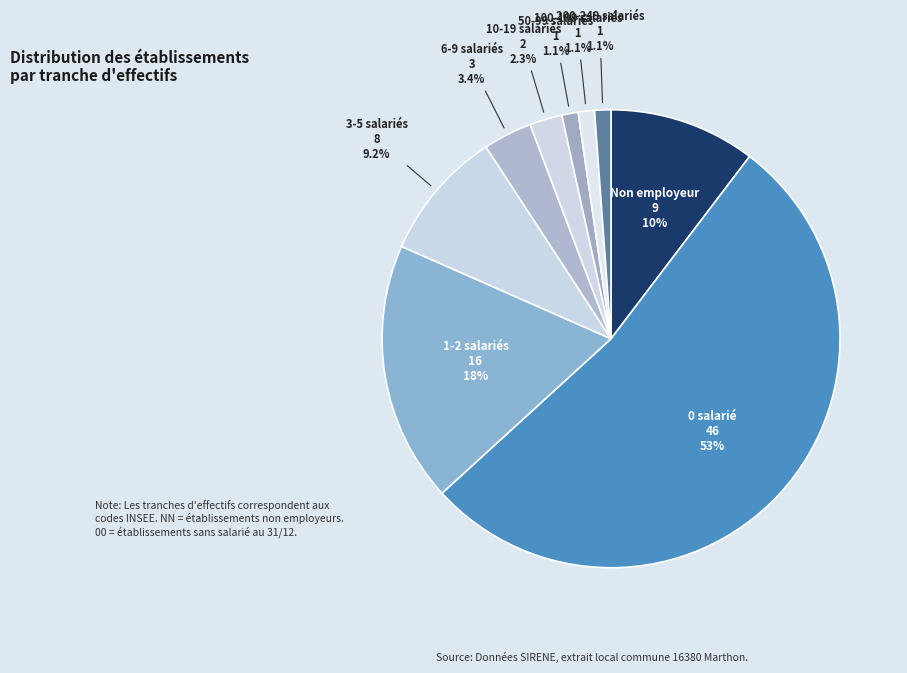

How many slices are in this pie chart?

9